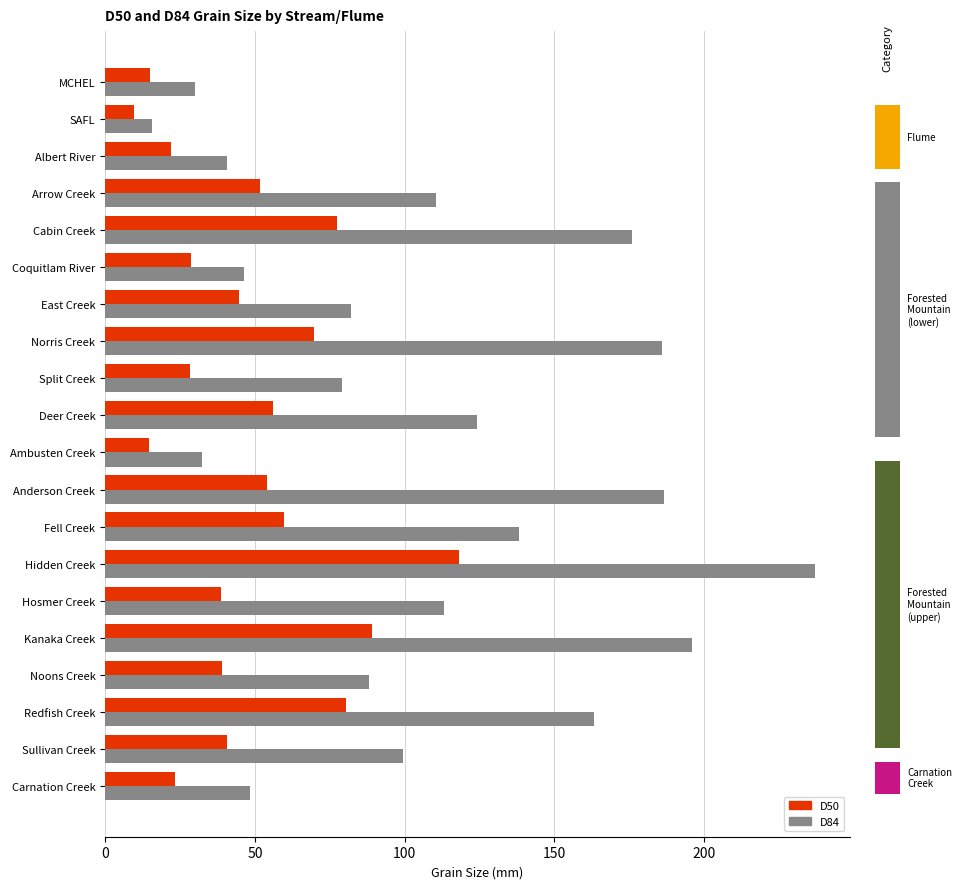

At which category is the sum across all series the highest?

Hidden Creek